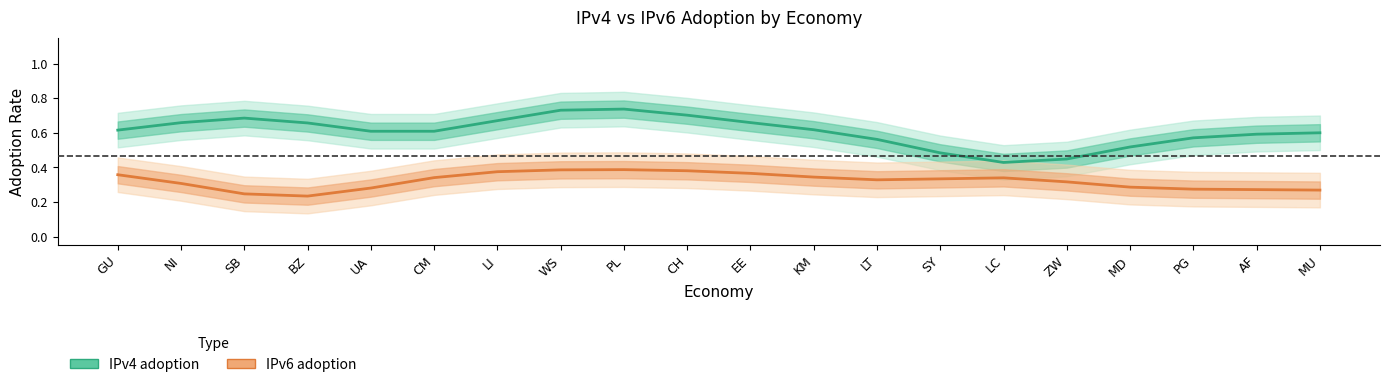

Reading right to left, transcribe all the data shown in this chart.

IPv4 adoption: MU=0.6	AF=0.6	PG=0.6	MD=0.5	ZW=0.4	LC=0.4	SY=0.5	LT=0.6	KM=0.6	EE=0.7	CH=0.7	PL=0.7	WS=0.7	LI=0.7	CM=0.6	UA=0.6	BZ=0.7	SB=0.7	NI=0.7	GU=0.6
IPv6 adoption: MU=0.3	AF=0.3	PG=0.3	MD=0.3	ZW=0.3	LC=0.3	SY=0.3	LT=0.3	KM=0.3	EE=0.4	CH=0.4	PL=0.4	WS=0.4	LI=0.4	CM=0.3	UA=0.3	BZ=0.2	SB=0.2	NI=0.3	GU=0.4